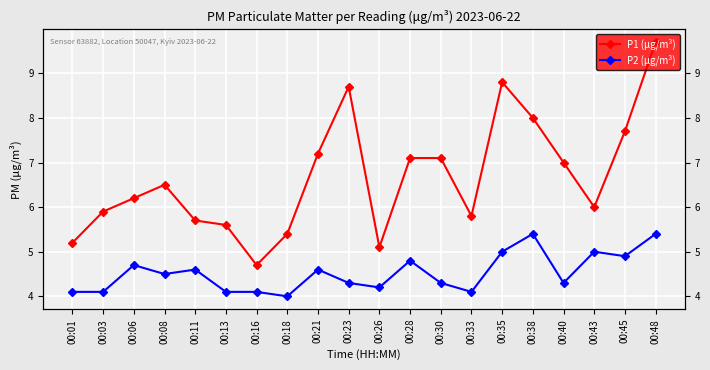

The P1 (μg/m³) series shows 4.7 at 00:16. True or false?

True